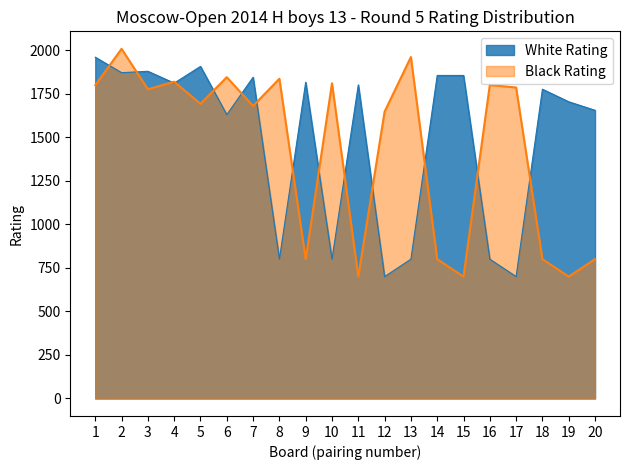

Which series has the widest spread of values?

Black Rating